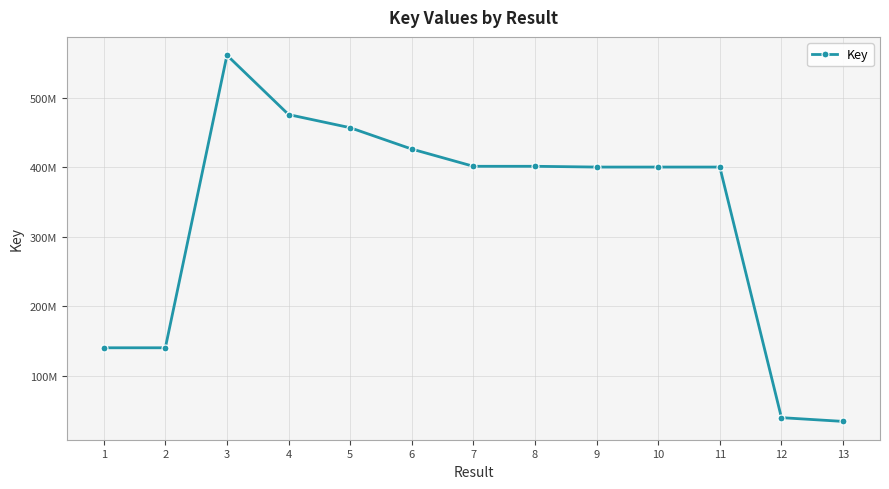

Does the chart have visible grid lines?

Yes